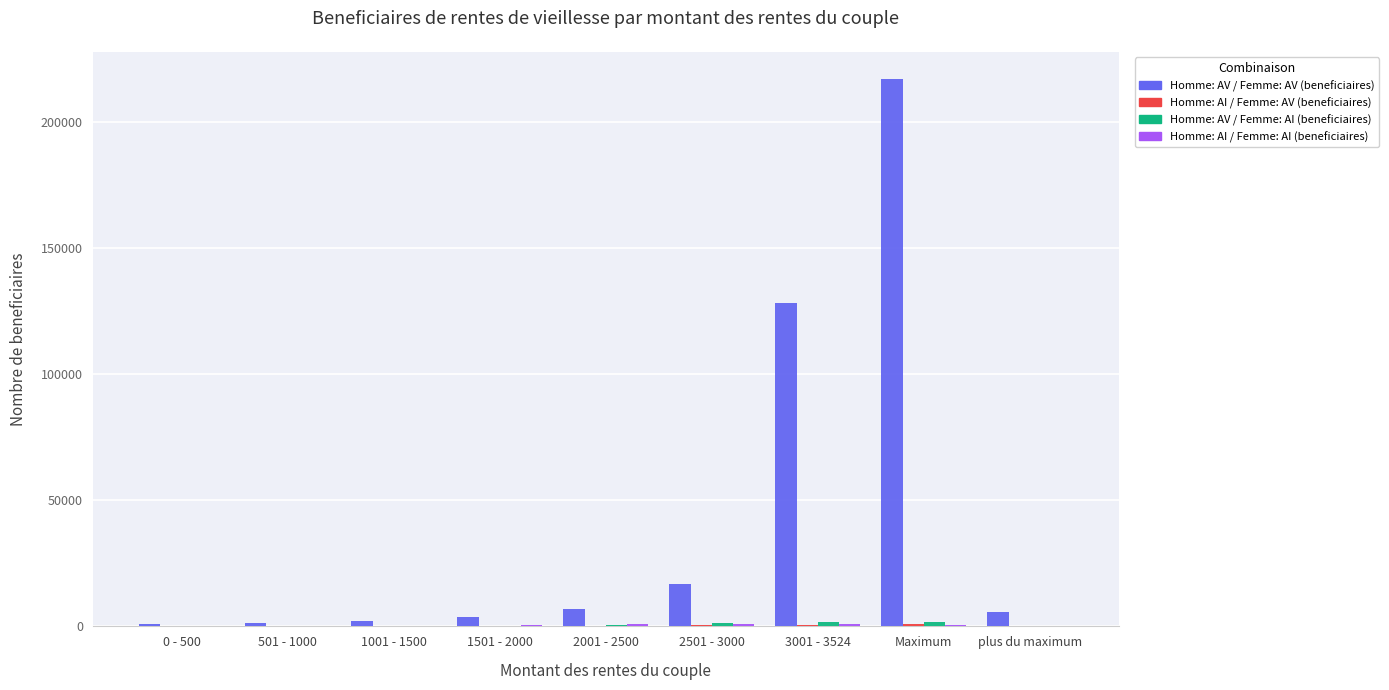

What is the highest value of the Homme: AV / Femme: AV (beneficiaires) series?

216917